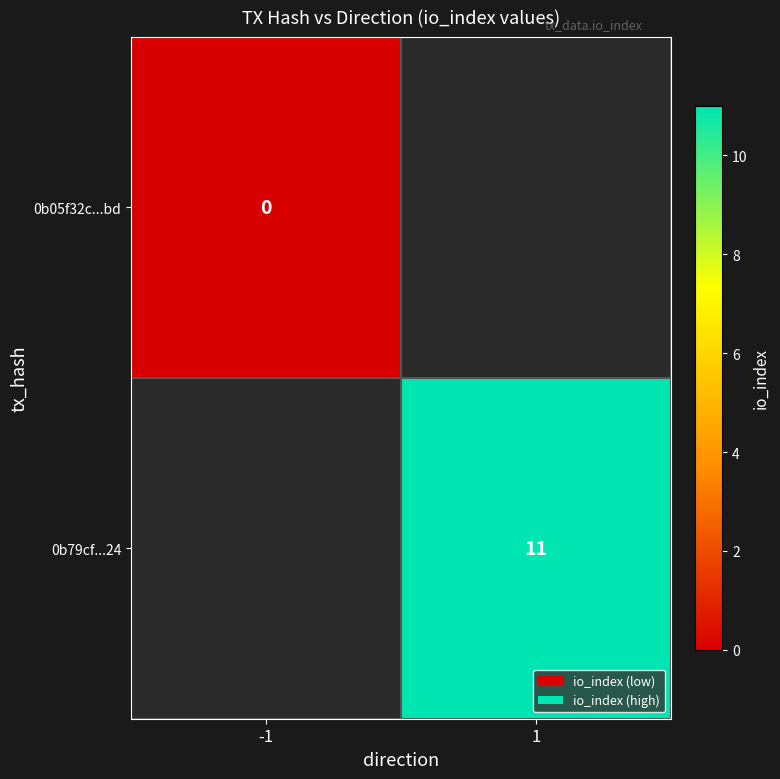

The 0b79cf...24 series shows 11 at 1. True or false?

True